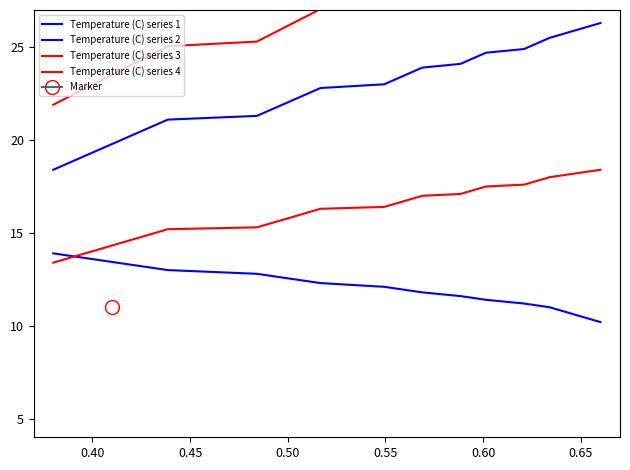

Is this an area chart (filled region under the line)?

No